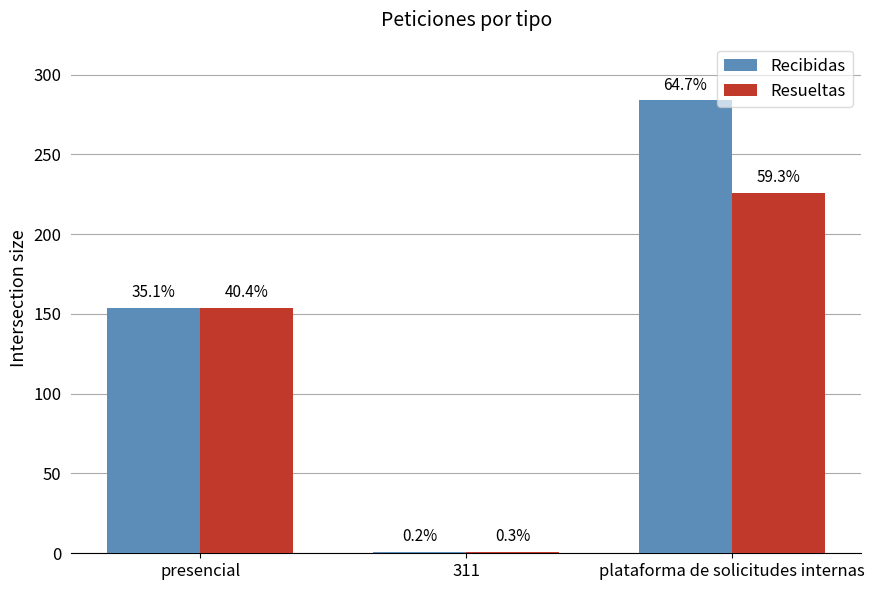

What is the label of the 3rd bar from the left?

plataforma de solicitudes internas